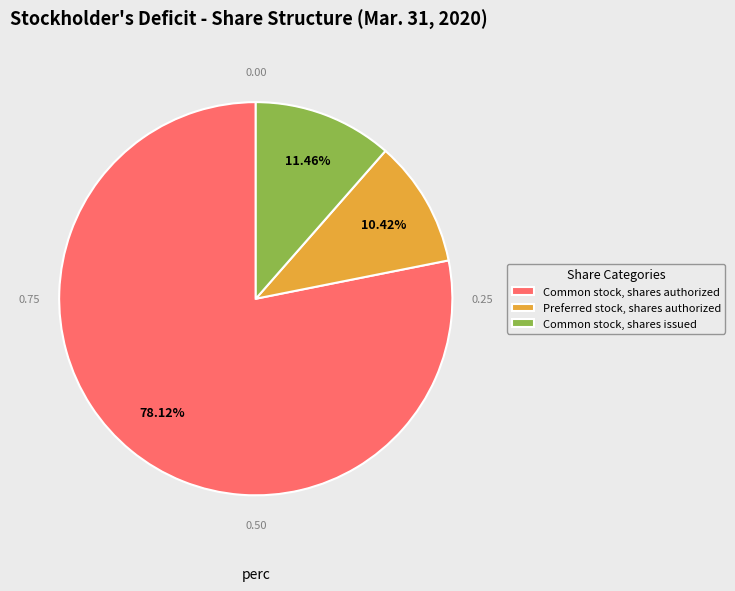

Rank the categories by value from highest to lowest.

Common stock, shares authorized, Common stock, shares issued, Preferred stock, shares authorized